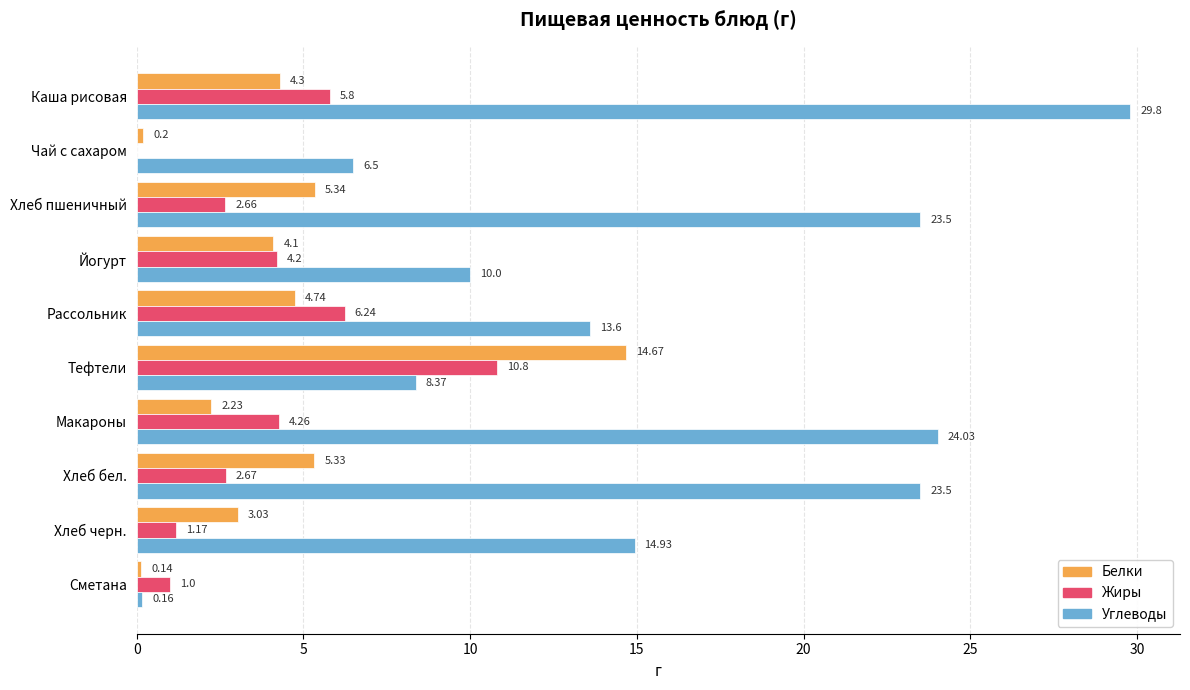

Which series has the widest spread of values?

Углеводы